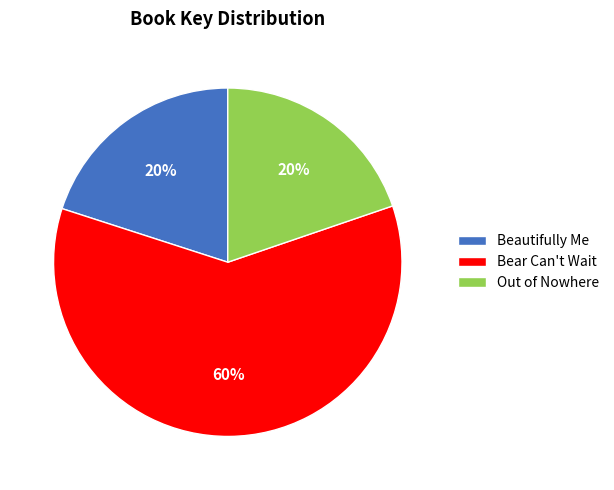

Combined, do Out of Nowhere and Bear Can't Wait account for over 50%?

Yes